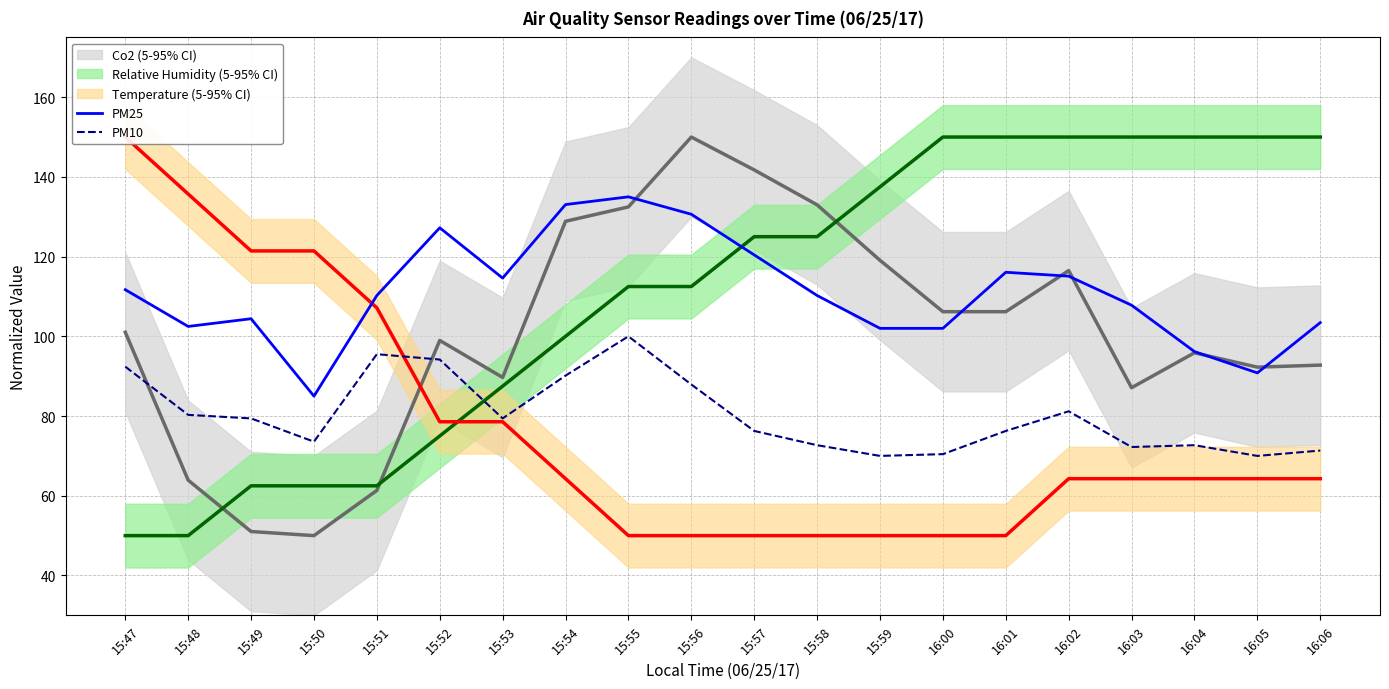

True or false: PM25 and PM10 cross at least once.

False